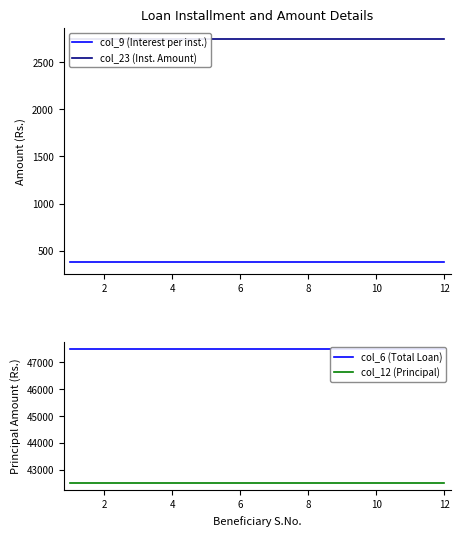

What is the sum of all col_6 (Total Loan) values?

570000.0